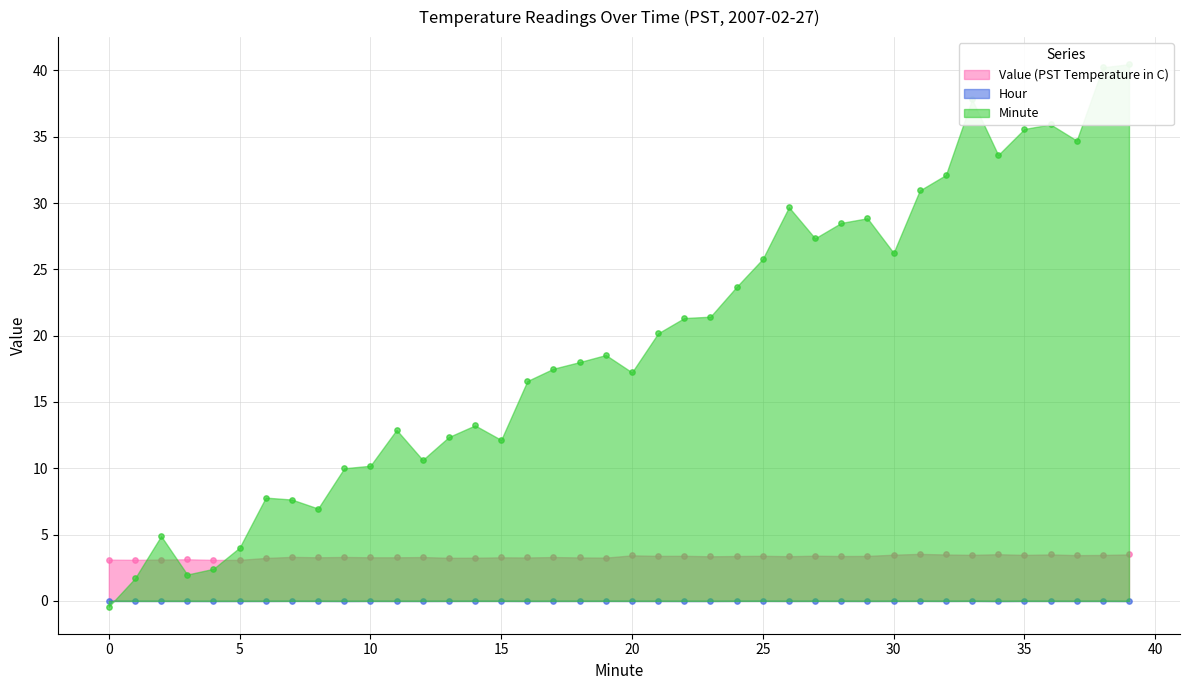

What is the total value across all series at 5?

7.1